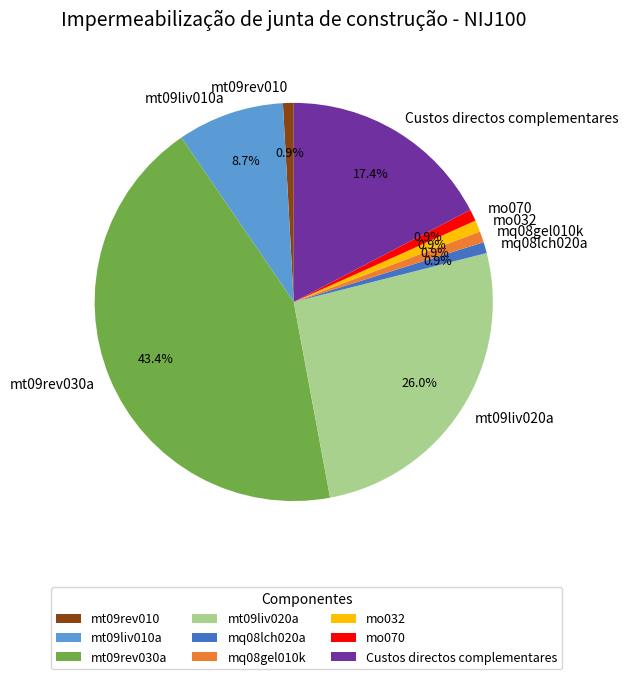

True or false: mo032 accounts for 1% of the total.

True